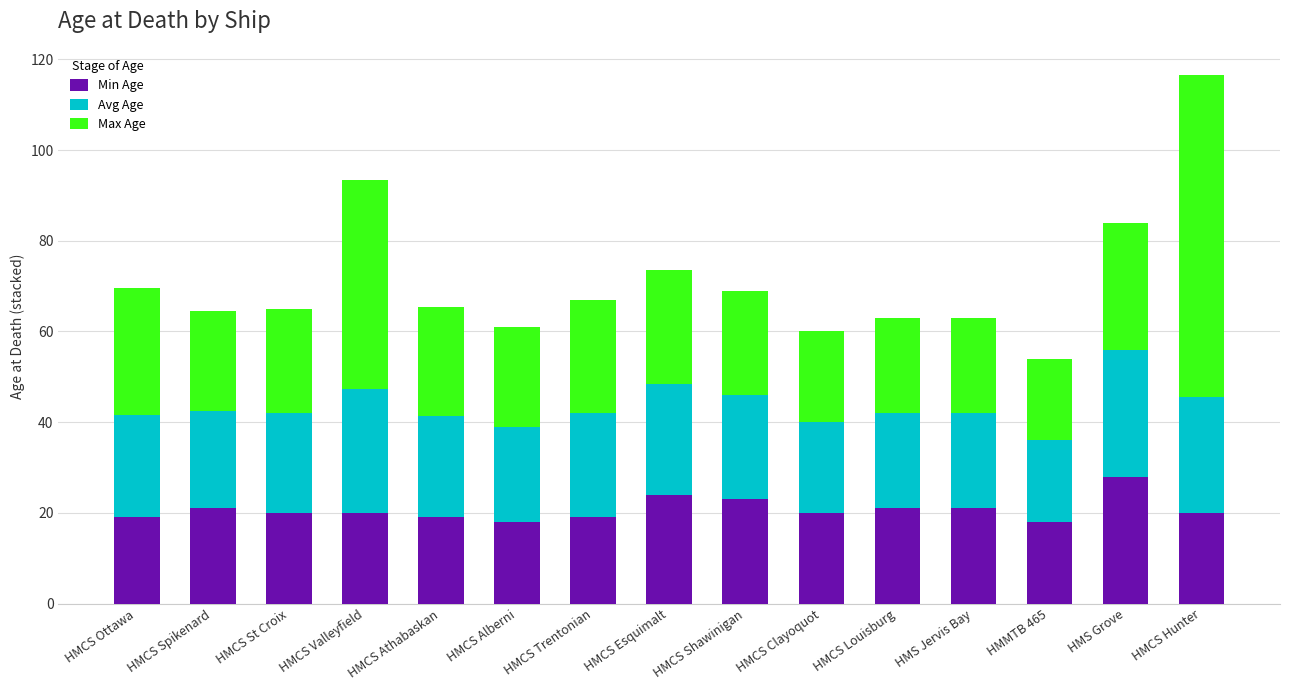

How many bars are there in total?

15